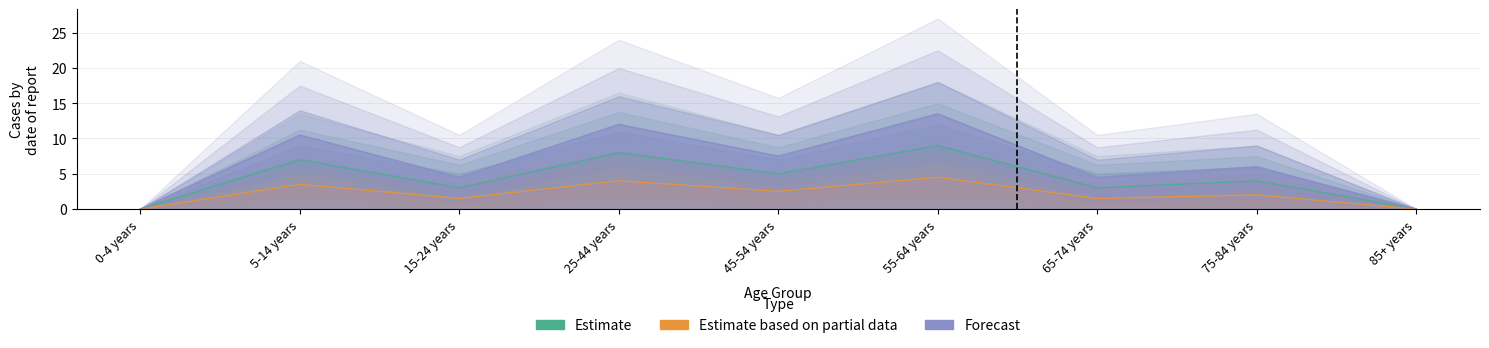

What is the difference between the Estimate based on partial data values at 5-14 years and 0-4 years?

3.5